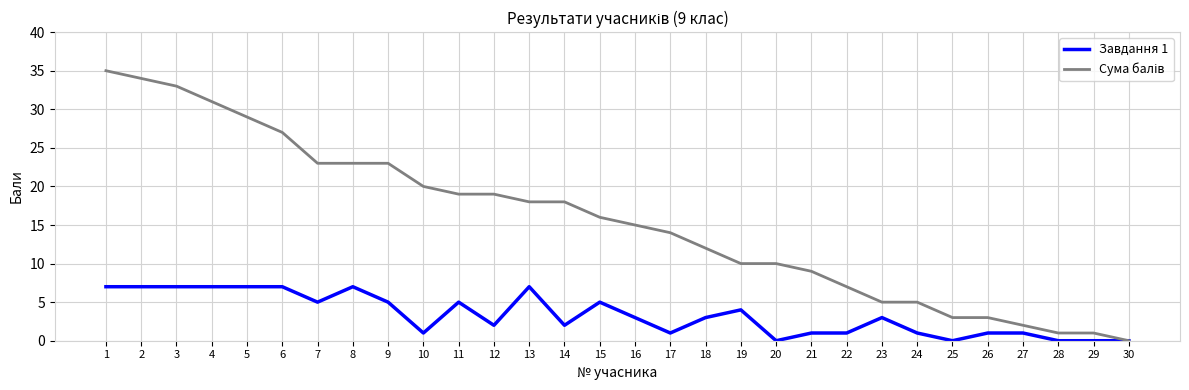

The Завдання 1 series shows 5 at 28. True or false?

False